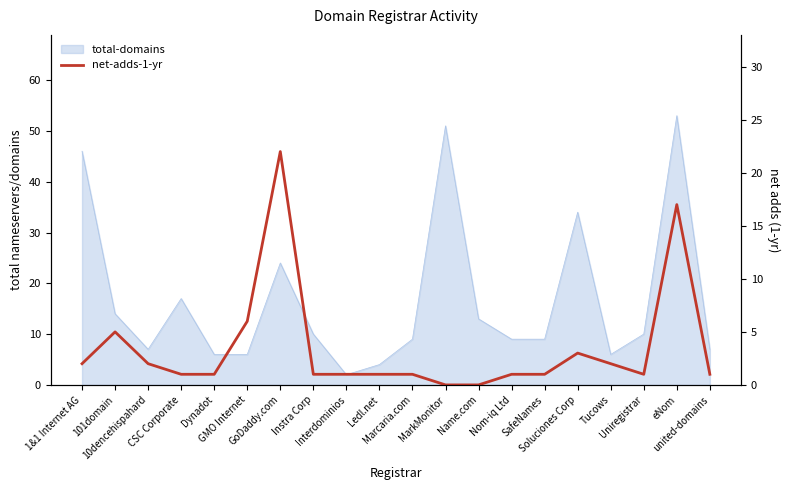

What is the label of the 19th point from the right?

101domain